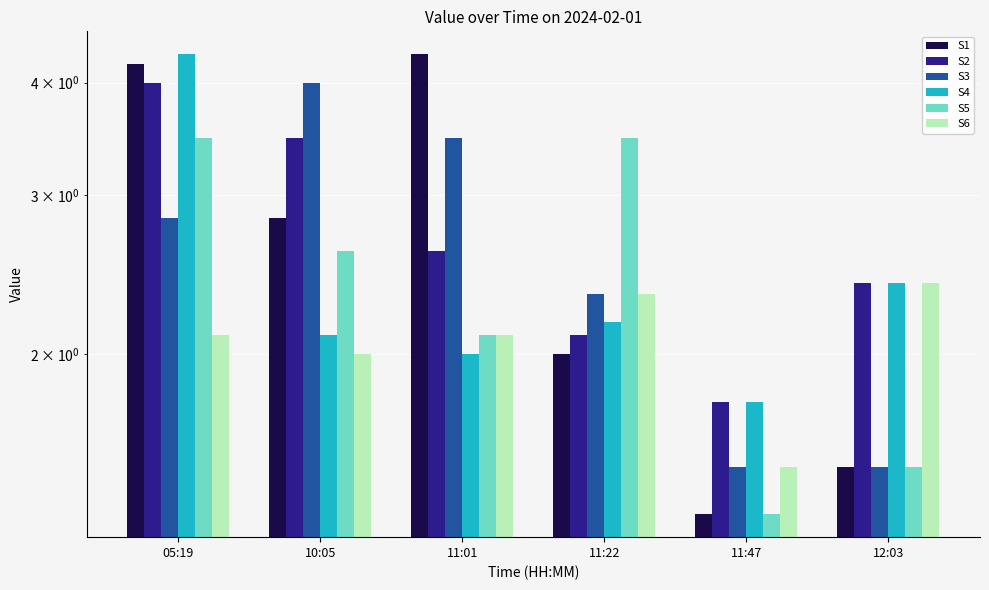

At how many categories does at least one series exceed 3?

4